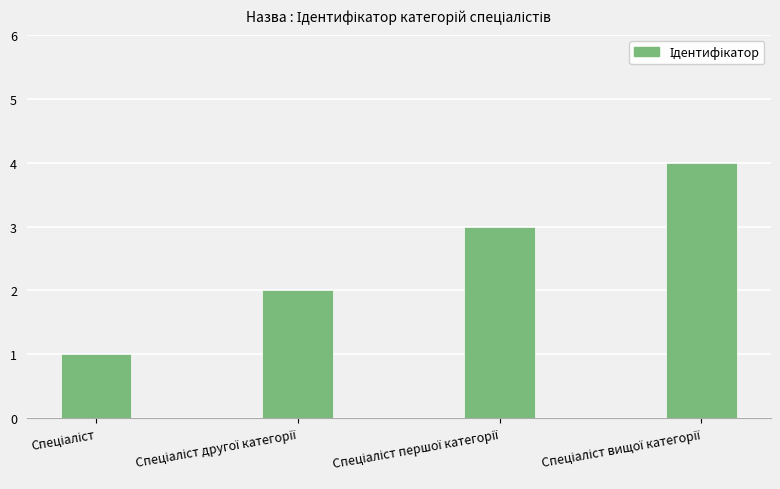

How many data points does each series have?

4